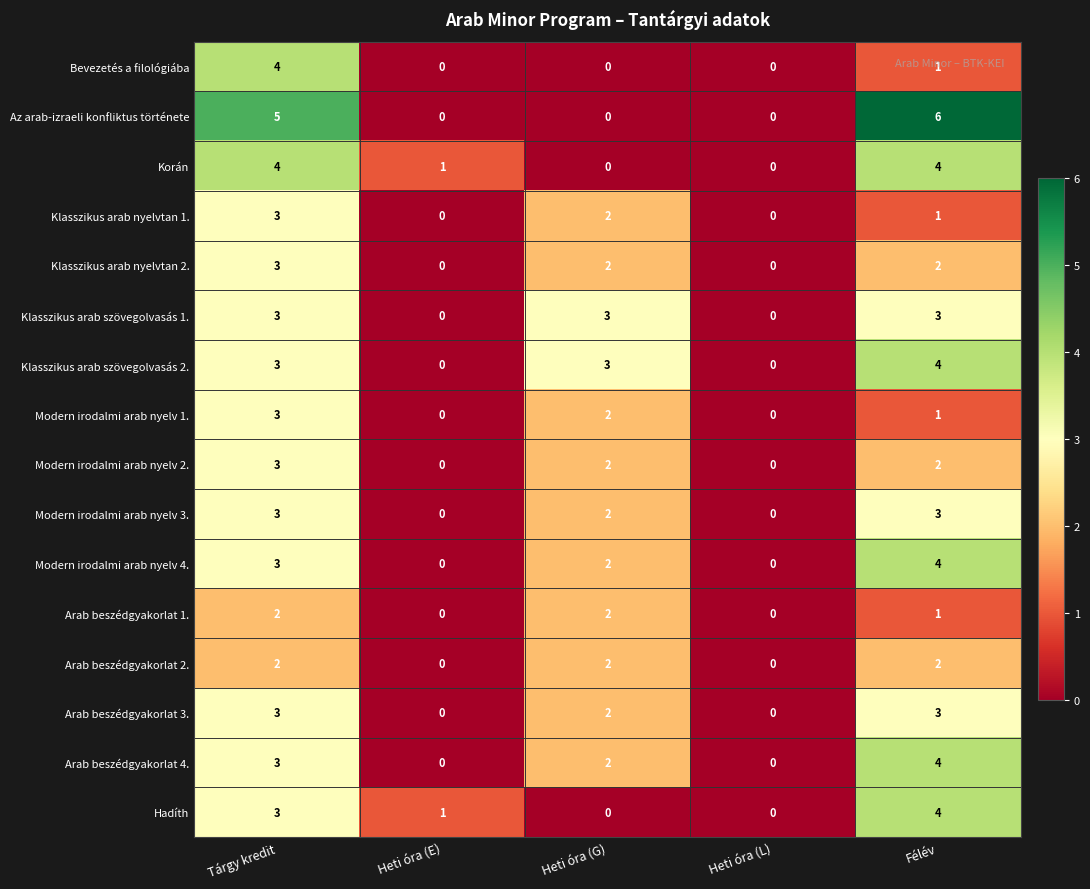

What is the maximum value shown in the chart?

6